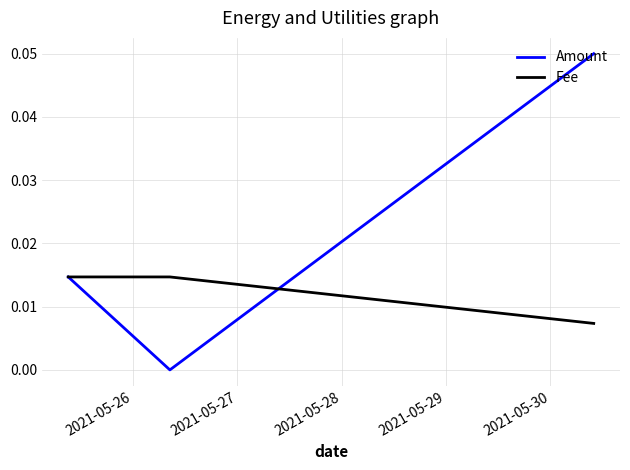

Which series has the widest spread of values?

Amount